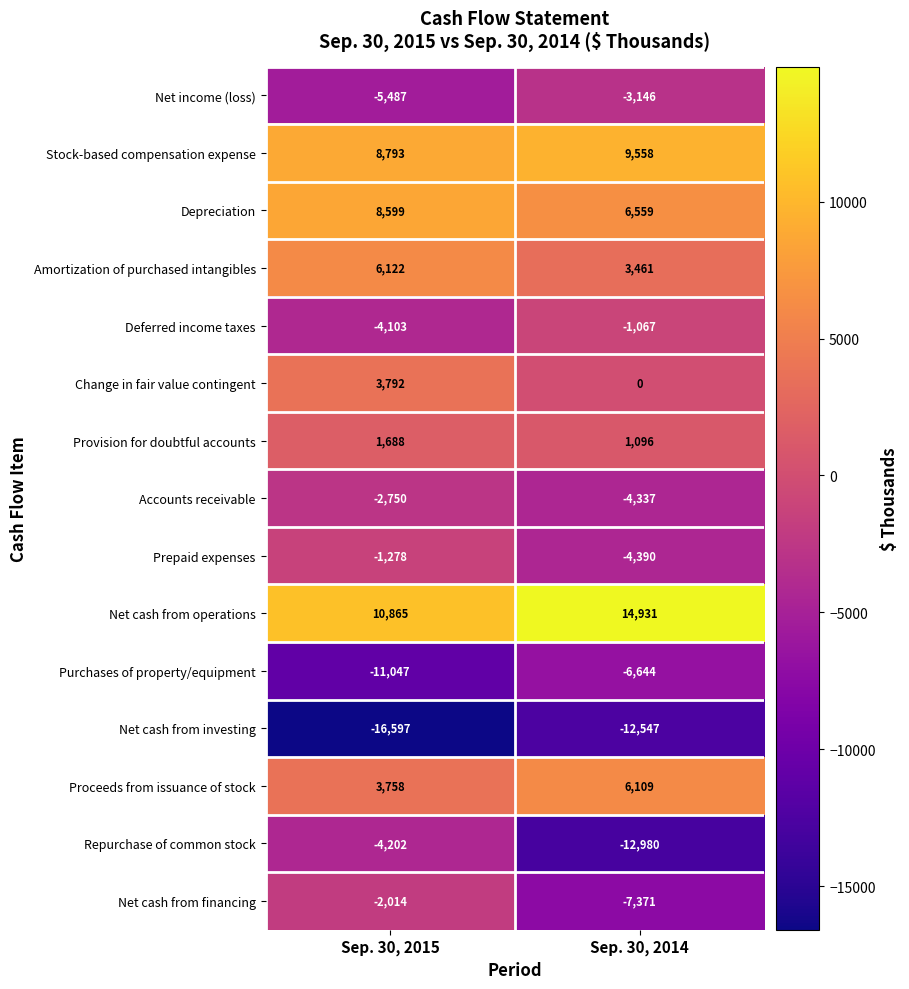

What is the total value across all series at Sep. 30, 2014?

-10768